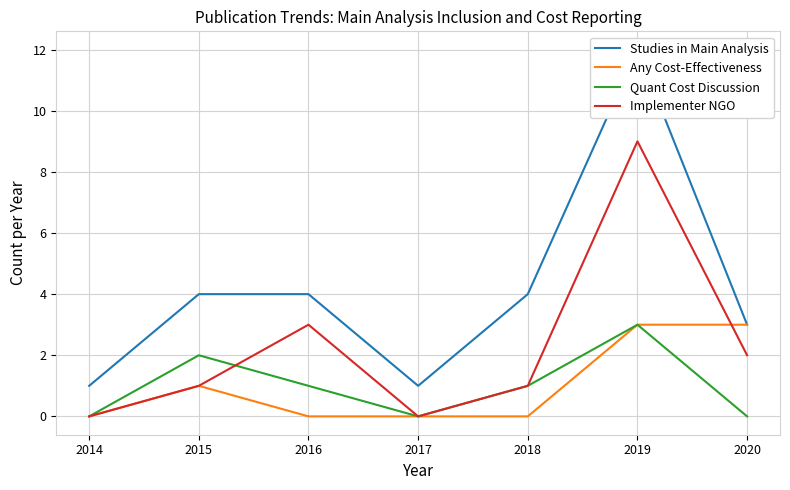

At which category is the sum across all series the highest?

2019